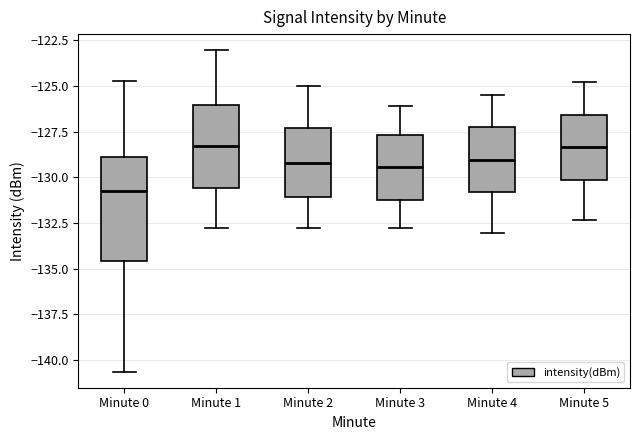

Reading left to right, read every box against the y-axis: the position of its median line, the range the box covers, and the ends of its whiskers. The values are not printed on the chart, so give them approximately, as read against the axis.

Minute 0: median -131.0, box -134.5 to -129.0, whiskers -140.5 to -124.5
Minute 1: median -128.5, box -130.5 to -126.0, whiskers -133.0 to -123.0
Minute 2: median -129.0, box -131.0 to -127.5, whiskers -133.0 to -125.0
Minute 3: median -129.5, box -131.0 to -127.5, whiskers -133.0 to -126.0
Minute 4: median -129.0, box -131.0 to -127.5, whiskers -133.0 to -125.5
Minute 5: median -128.5, box -130.0 to -126.5, whiskers -132.5 to -125.0